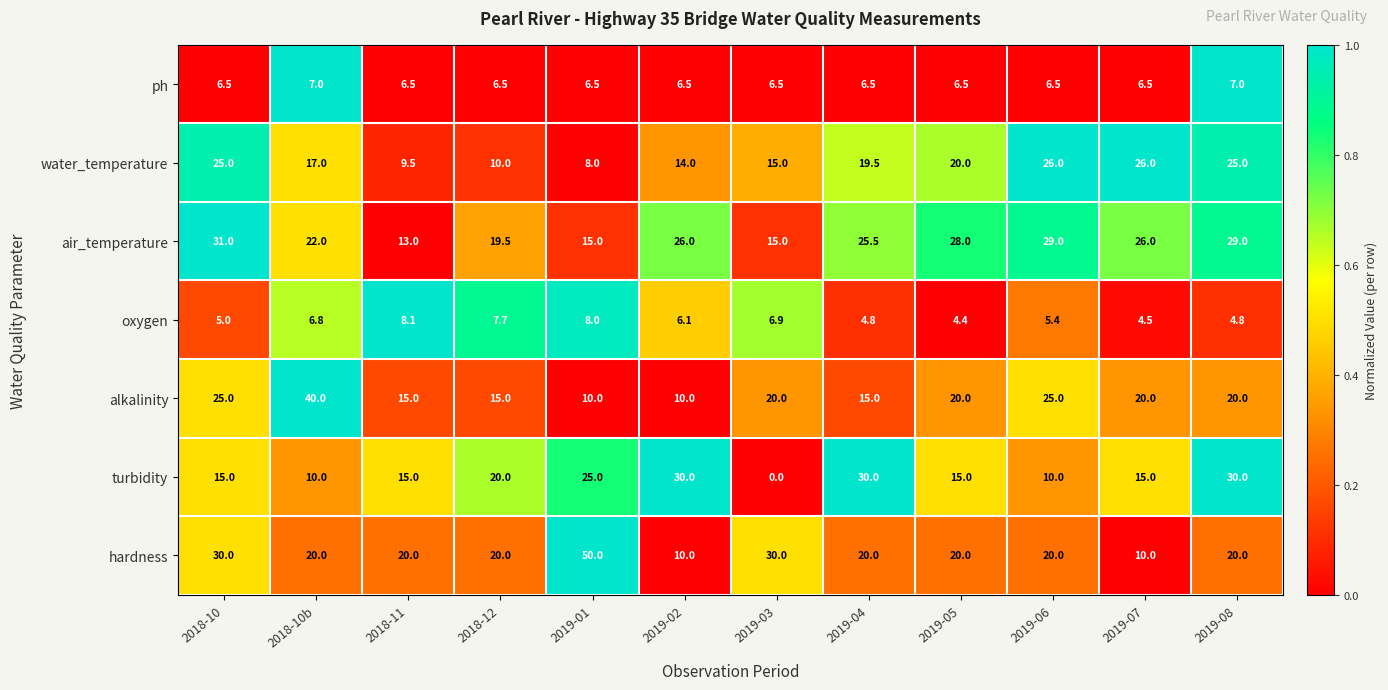

How many categories are shown in the chart?

12